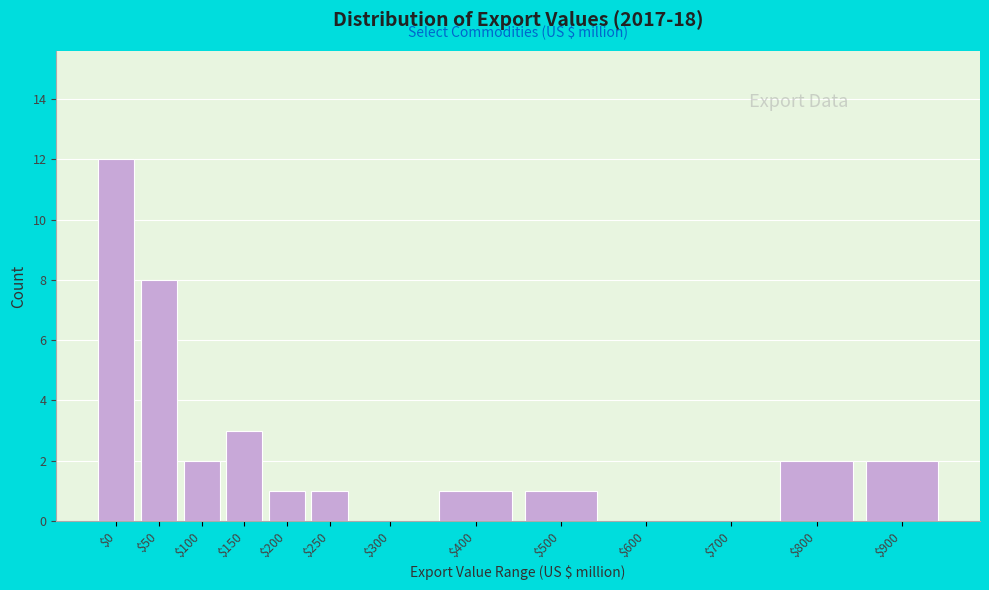

At which label is the value closest to 6?

$50